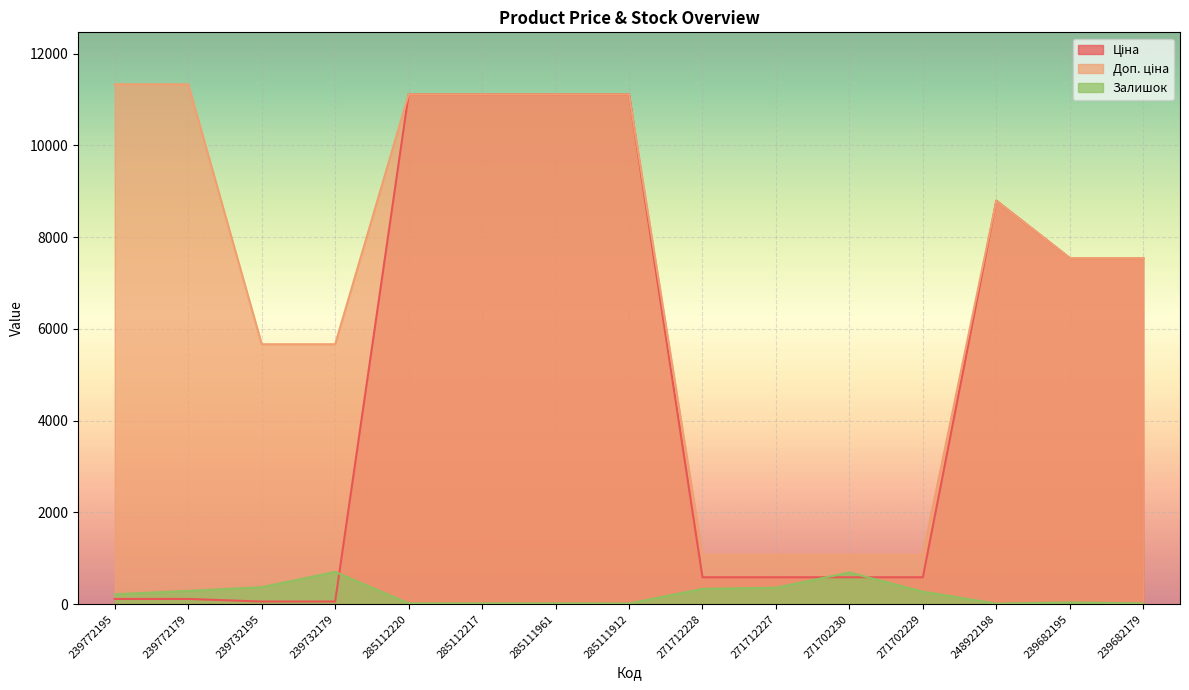

How many lines are shown in the chart?

3